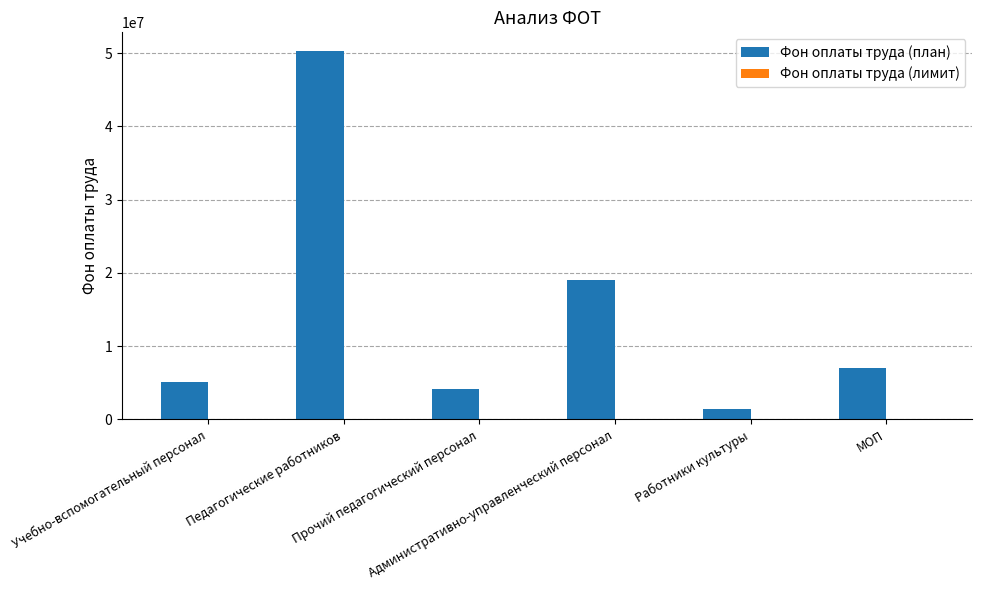

What is the minimum value shown in the chart?

1352618.5